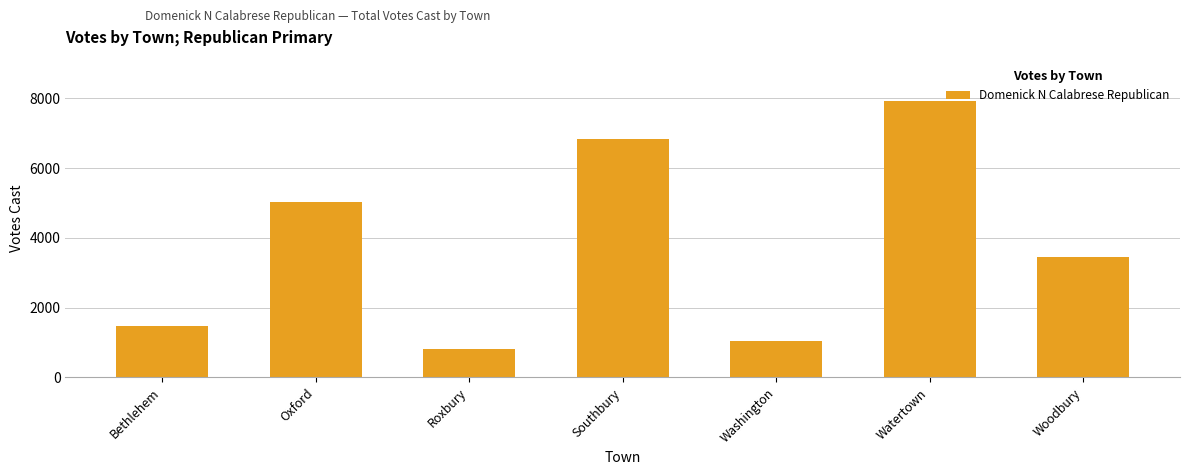

The chart shows a value of 467 at Bethlehem. True or false?

False